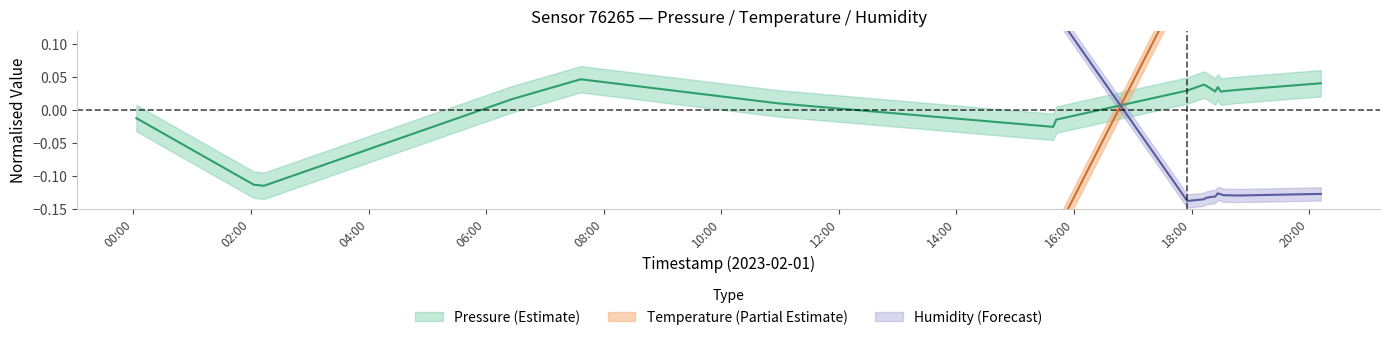

How many values in the temperature series exceed 0?

10